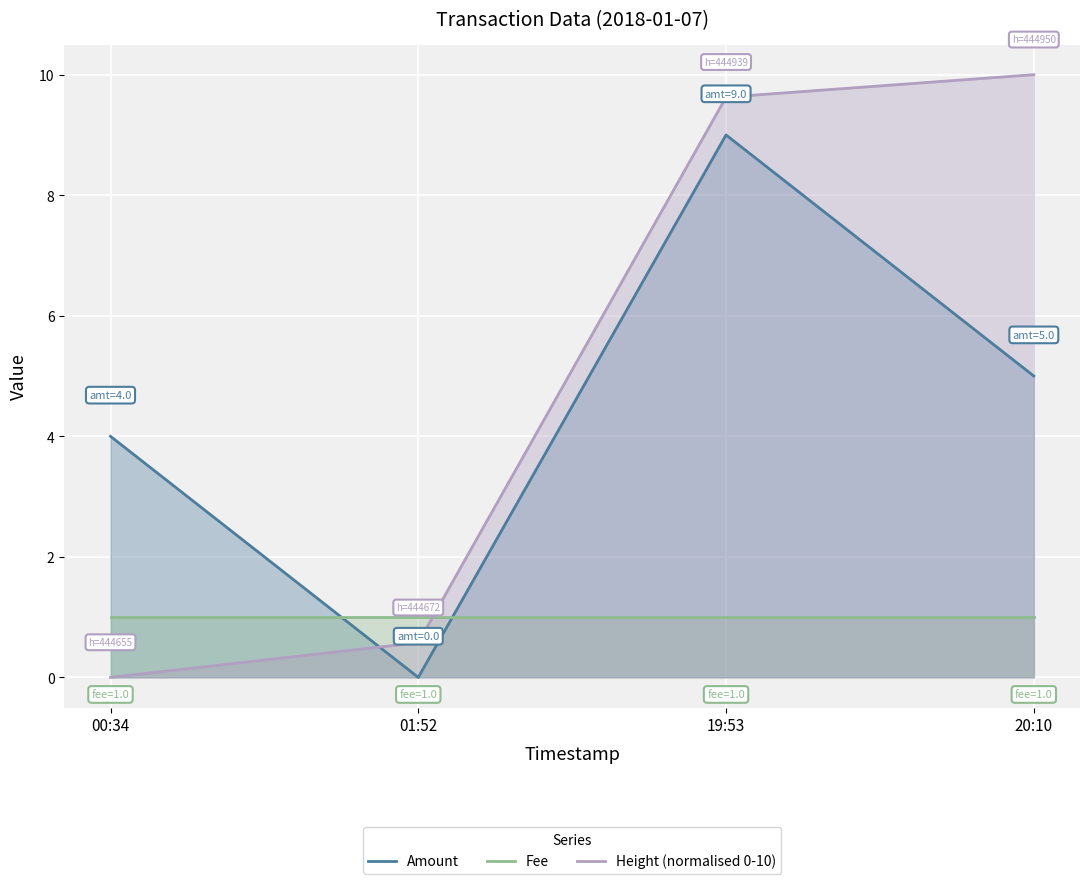

True or false: Fee has more than 0 points higher than both neighbors.

False